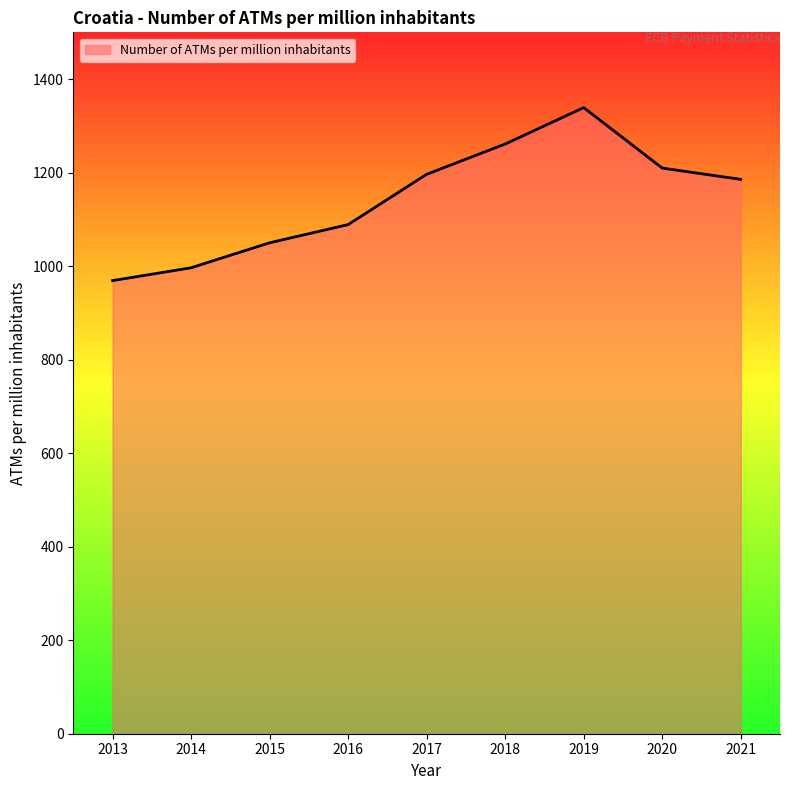

What is the sum of all values?

10296.0